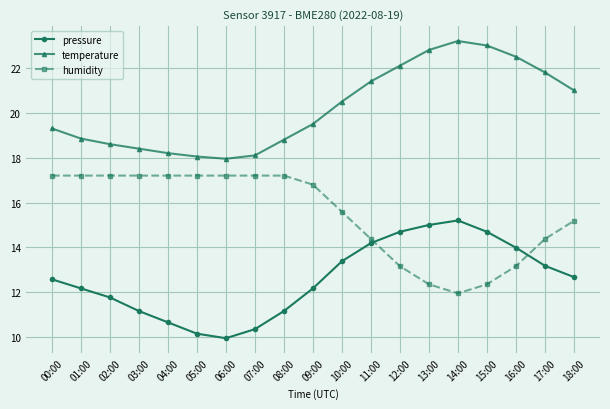

What is the spread (max minus min) of values at 00:00?

6.7